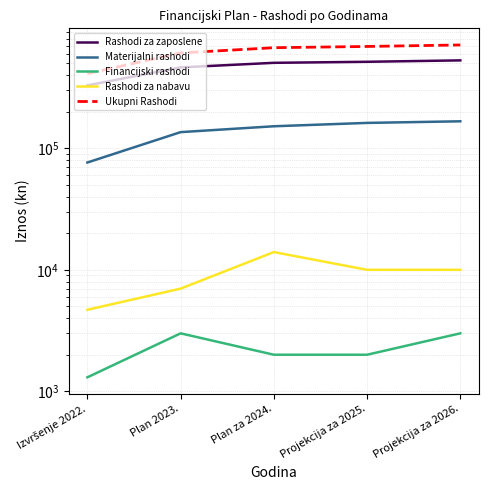

Reading right to left, what are all the values shown in this chart?

Rashodi za zaposlene: 530000.0	516000.0	506000.0	464000.0	329983.3
Materijalni rashodi: 167000.0	162000.0	152000.0	136000.0	76460.5
Financijski rashodi: 3000.0	2000.0	2000.0	3000.0	1303.3
Rashodi za nabavu: 10000.0	10000.0	14000.0	7000.0	4689.6
Ukupni Rashodi: 710000.0	690000.0	674000.0	610000.0	412436.7